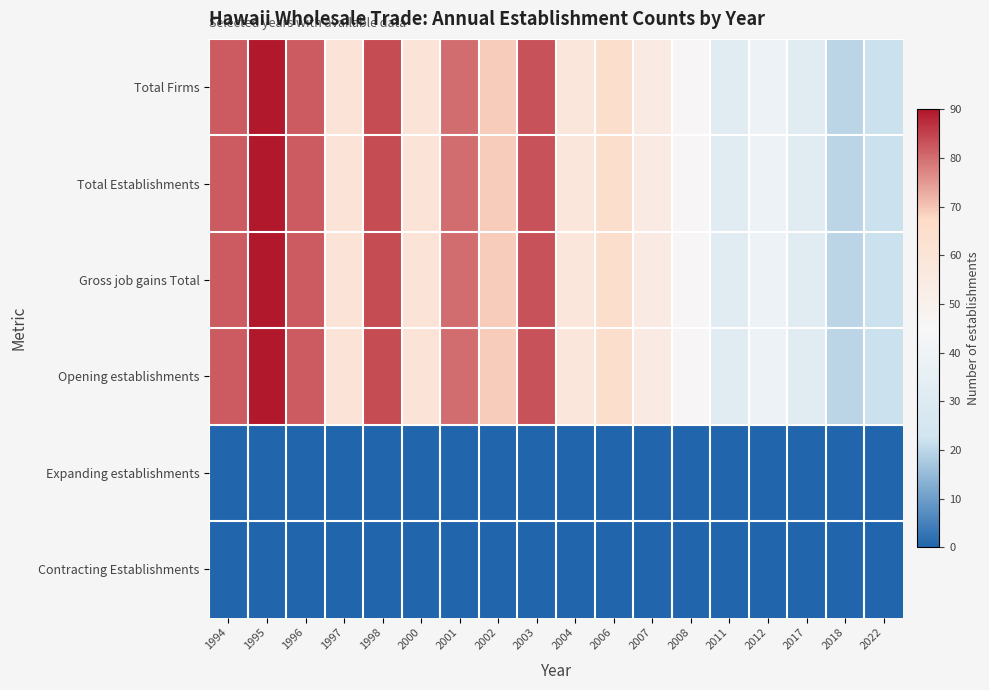

Reading left to right, what are all the values shown in this chart?

Total Firms: 1994=82	1995=90	1996=82	1997=60	1998=84	2000=60	2001=80	2002=69	2003=83	2004=58	2006=65	2007=54	2008=46	2011=32	2012=39	2017=32	2018=20	2022=22
Total Establishments: 1994=82	1995=90	1996=82	1997=60	1998=84	2000=60	2001=80	2002=69	2003=83	2004=58	2006=65	2007=54	2008=46	2011=32	2012=39	2017=32	2018=20	2022=22
Gross job gains Total: 1994=82	1995=90	1996=82	1997=60	1998=84	2000=60	2001=80	2002=69	2003=83	2004=58	2006=65	2007=54	2008=46	2011=32	2012=39	2017=32	2018=20	2022=22
Opening establishments: 1994=82	1995=90	1996=82	1997=60	1998=84	2000=60	2001=80	2002=69	2003=83	2004=58	2006=65	2007=54	2008=46	2011=32	2012=39	2017=32	2018=20	2022=22
Expanding establishments: 1994=0	1995=0	1996=0	1997=0	1998=0	2000=0	2001=0	2002=0	2003=0	2004=0	2006=0	2007=0	2008=0	2011=0	2012=0	2017=0	2018=0	2022=0
Contracting Establishments: 1994=0	1995=0	1996=0	1997=0	1998=0	2000=0	2001=0	2002=0	2003=0	2004=0	2006=0	2007=0	2008=0	2011=0	2012=0	2017=0	2018=0	2022=0